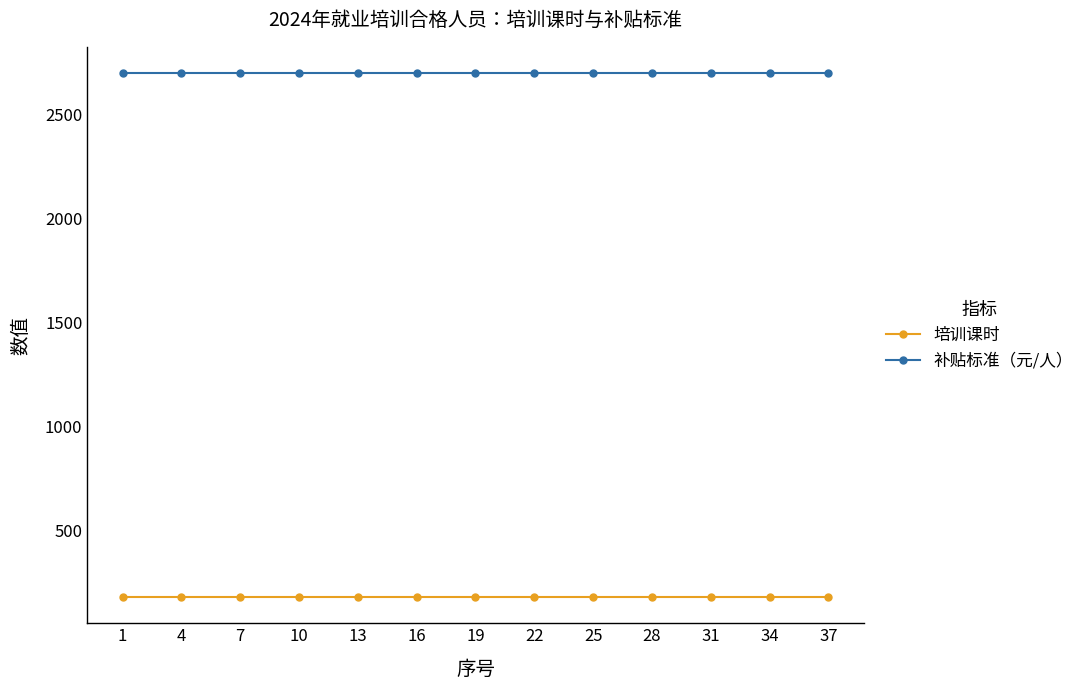

What is the difference between the highest and lowest values at 19?

2520